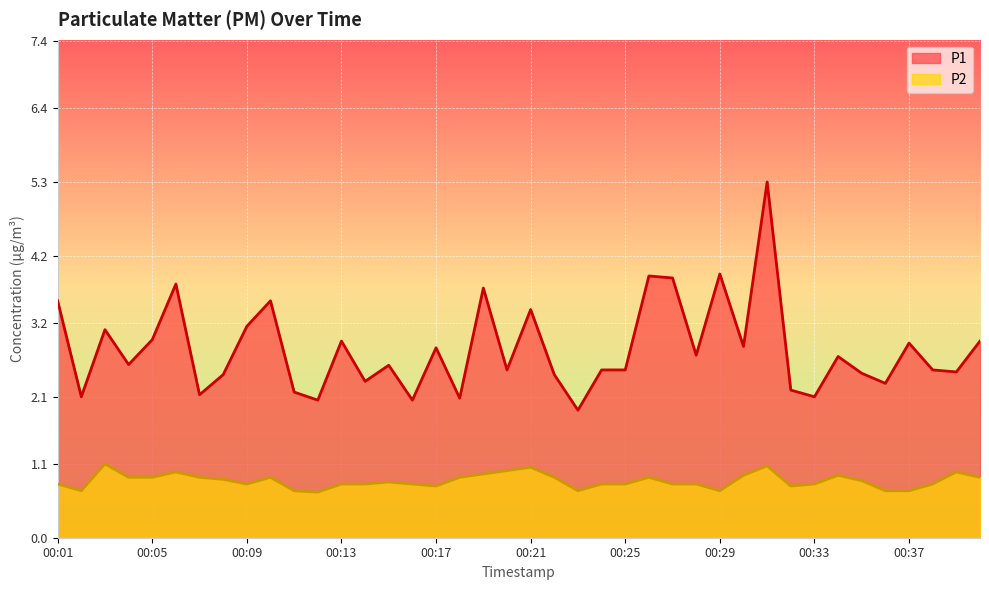

What is the minimum value for P2?

0.7